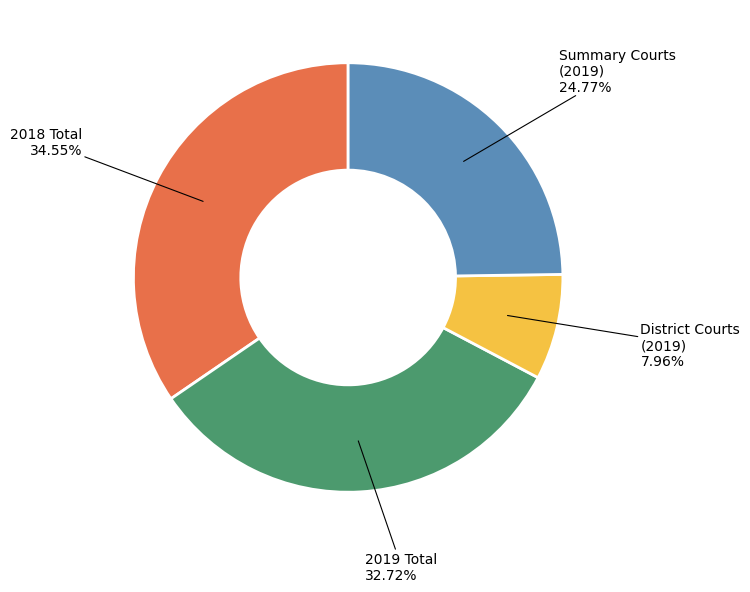

Does any single category account for the majority?

No